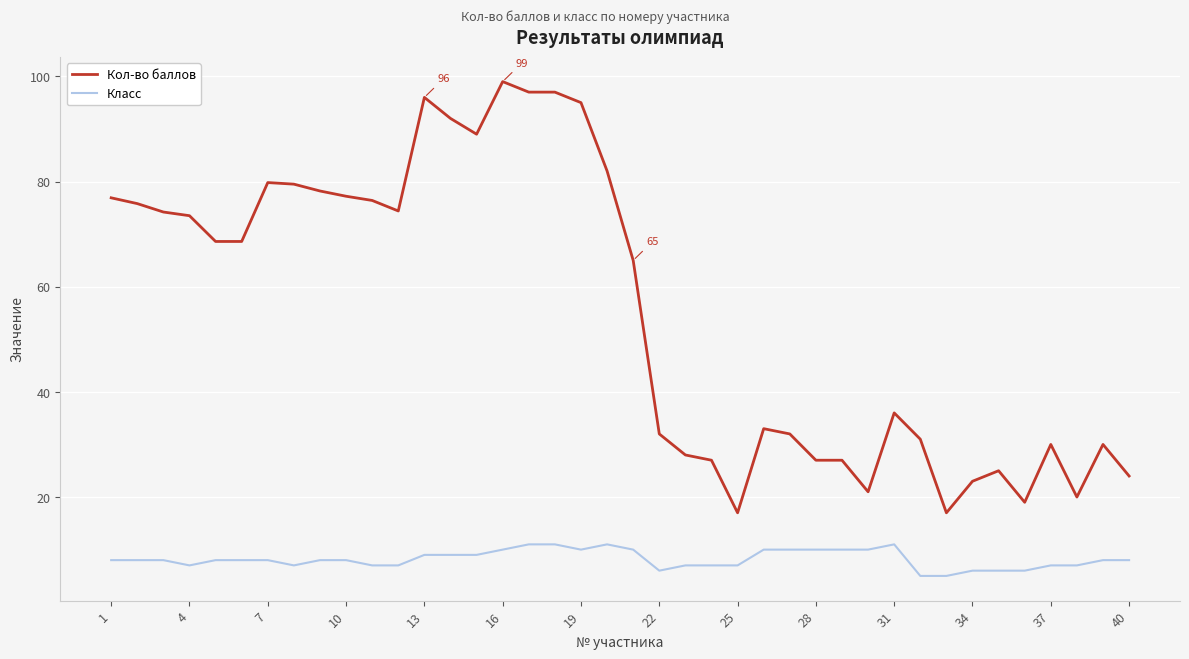

Which series has the largest total across all categories?

Кол-во баллов